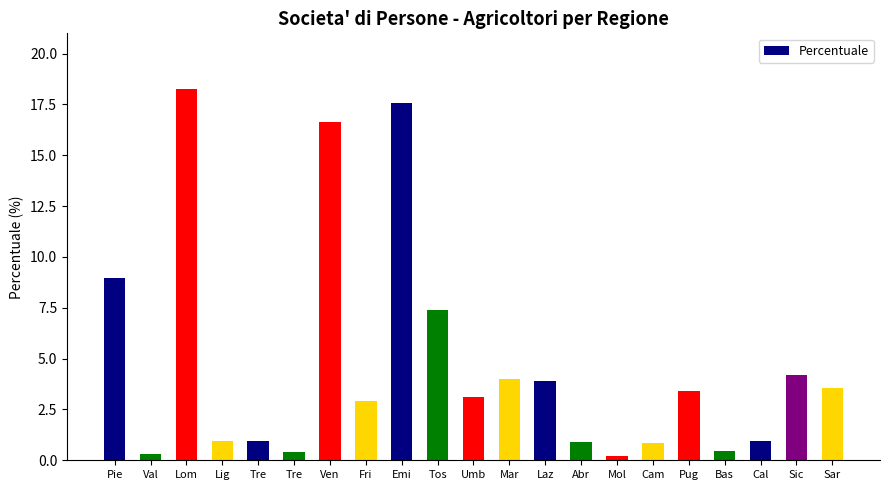

What is the approximate value at Tre?

1.0